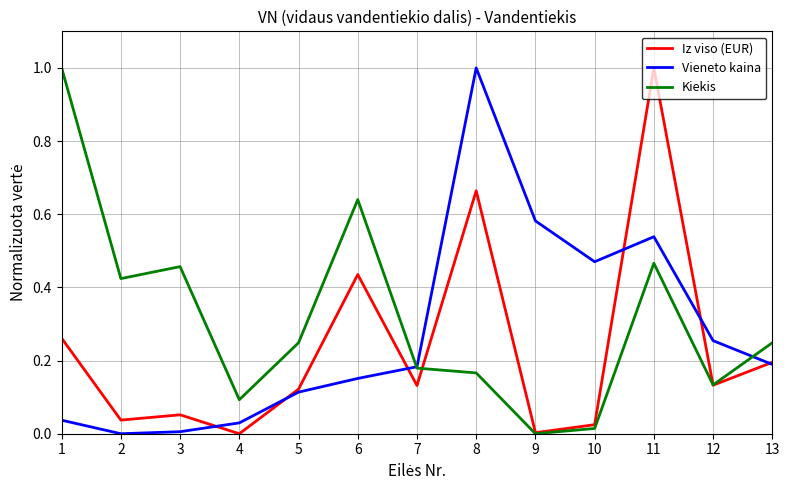

Rank the series at 3 from highest to lowest value.

Kiekis, Iz viso (EUR), Vieneto kaina